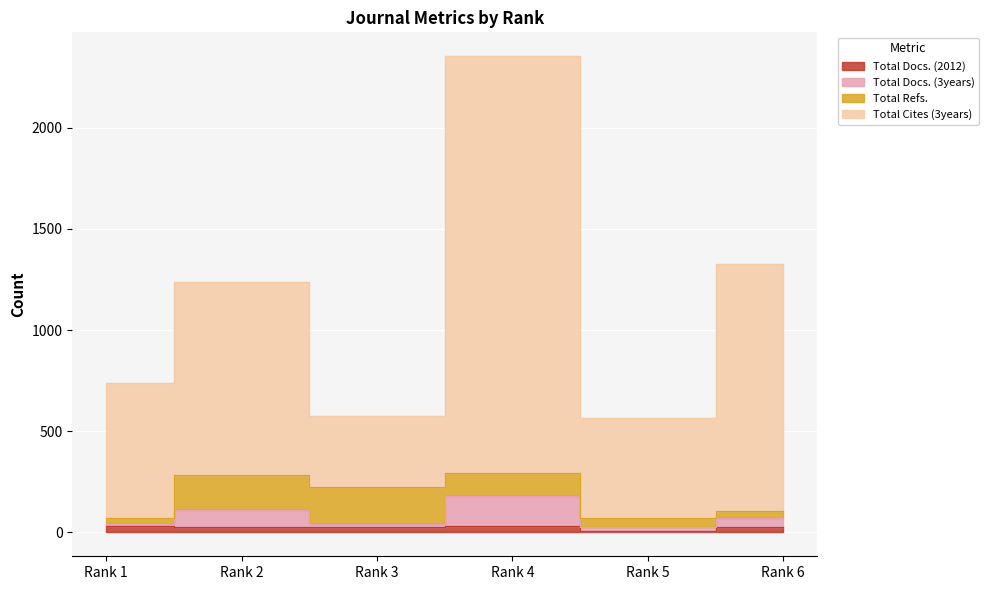

True or false: Total Docs. (3years) and Total Cites (3years) intersect in this chart.

False